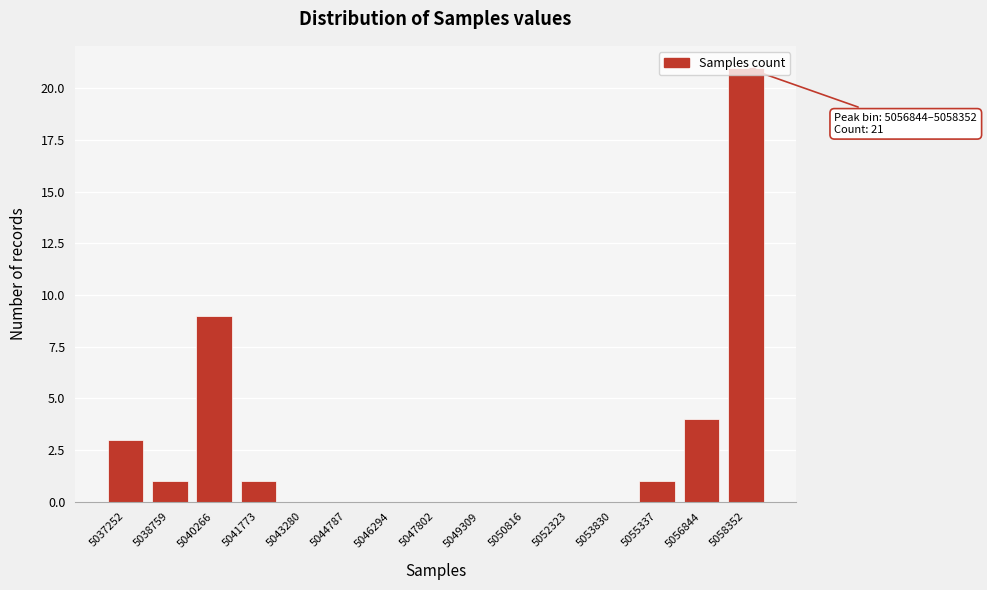

At which label is the value closest to 10?

5040266